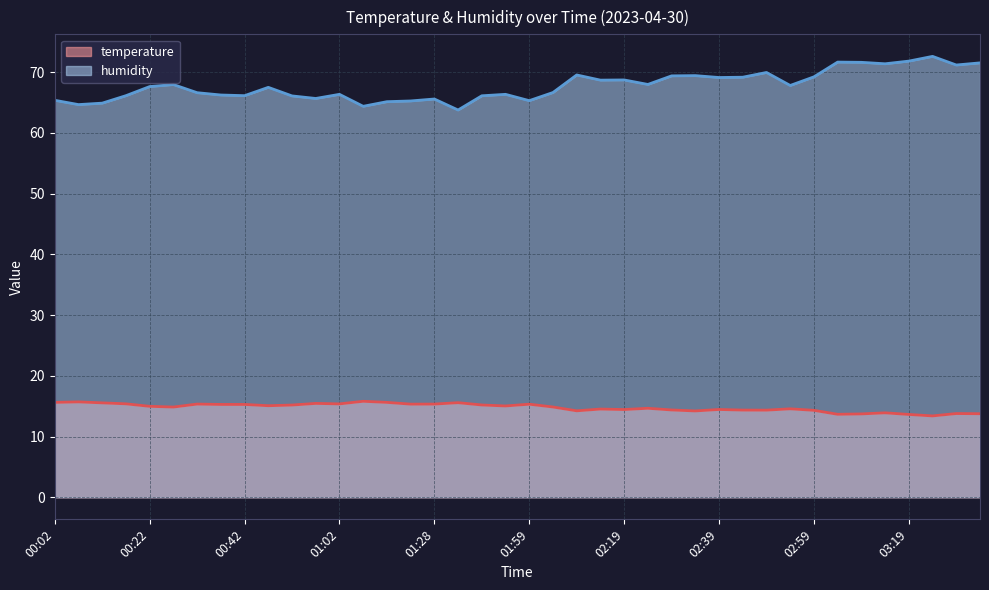

Which label corresponds to the smallest value in the chart?

03:24